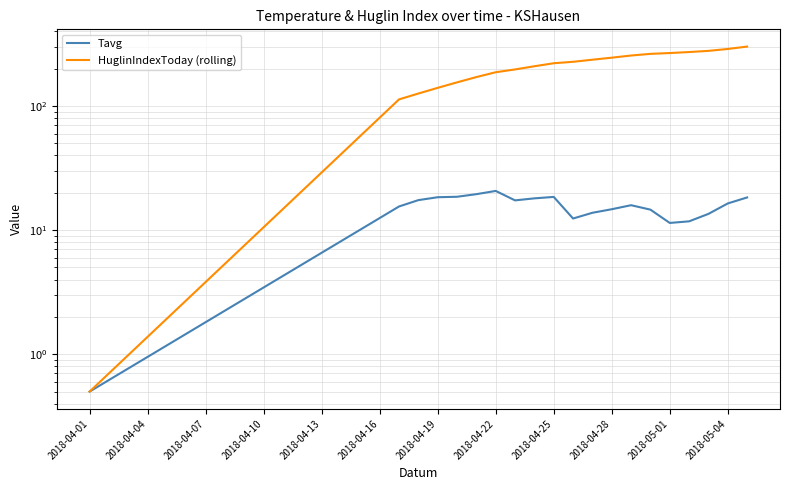

At which label does HuglinIndexToday (rolling) reach its minimum?

2018-04-01